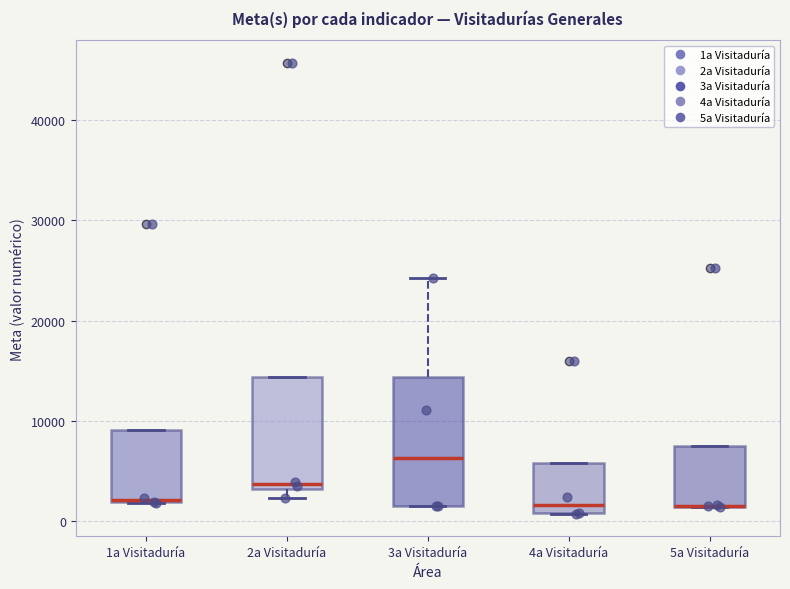

Where is the upper edge of the box for 5a Visitaduría on the y-axis? The values are not printed on the chart, so give them approximately, as read against the axis.

7000